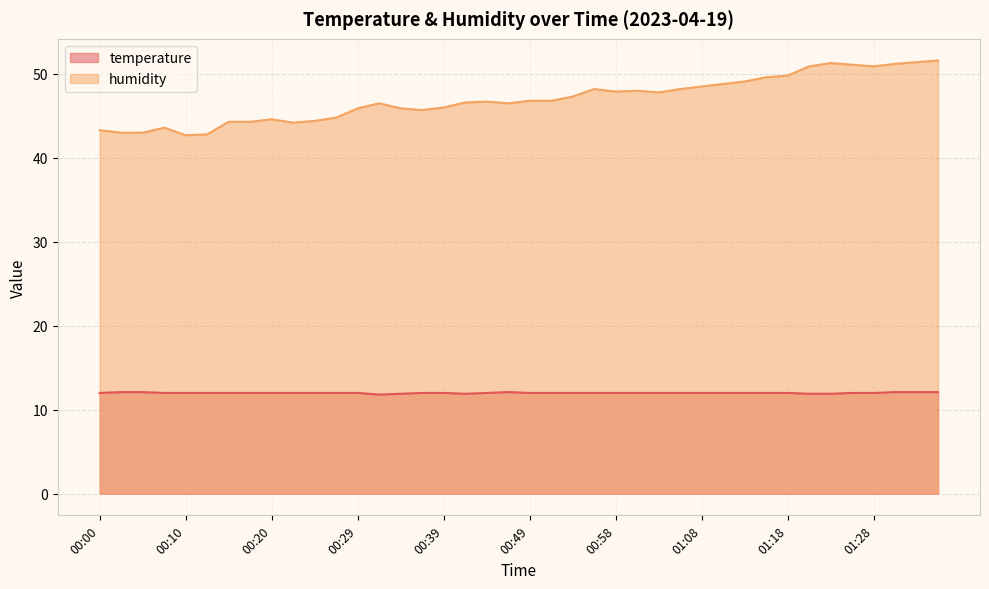

Reading left to right, what are all the values shown in this chart?

temperature: 00:00=12.0	00:03=12.1	00:05=12.1	00:07=12.0	00:10=12.0	00:12=12.0	00:15=12.0	00:17=12.0	00:20=12.0	00:22=12.0	00:24=12.0	00:27=12.0	00:29=12.0	00:32=11.8	00:34=11.9	00:37=12.0	00:39=12.0	00:41=11.9	00:44=12.0	00:46=12.1	00:49=12.0	00:51=12.0	00:54=12.0	00:56=12.0	00:58=12.0	01:01=12.0	01:03=12.0	01:06=12.0	01:08=12.0	01:11=12.0	01:13=12.0	01:15=12.0	01:18=12.0	01:20=11.9	01:23=11.9	01:25=12.0	01:28=12.0	01:30=12.1	01:33=12.1	01:35=12.1
humidity: 00:00=43.3	00:03=43.0	00:05=43.0	00:07=43.6	00:10=42.7	00:12=42.8	00:15=44.3	00:17=44.3	00:20=44.6	00:22=44.2	00:24=44.4	00:27=44.8	00:29=45.9	00:32=46.5	00:34=45.9	00:37=45.7	00:39=46.0	00:41=46.6	00:44=46.7	00:46=46.5	00:49=46.8	00:51=46.8	00:54=47.3	00:56=48.2	00:58=47.9	01:01=48.0	01:03=47.8	01:06=48.2	01:08=48.5	01:11=48.8	01:13=49.1	01:15=49.6	01:18=49.8	01:20=50.9	01:23=51.3	01:25=51.1	01:28=50.9	01:30=51.2	01:33=51.4	01:35=51.6